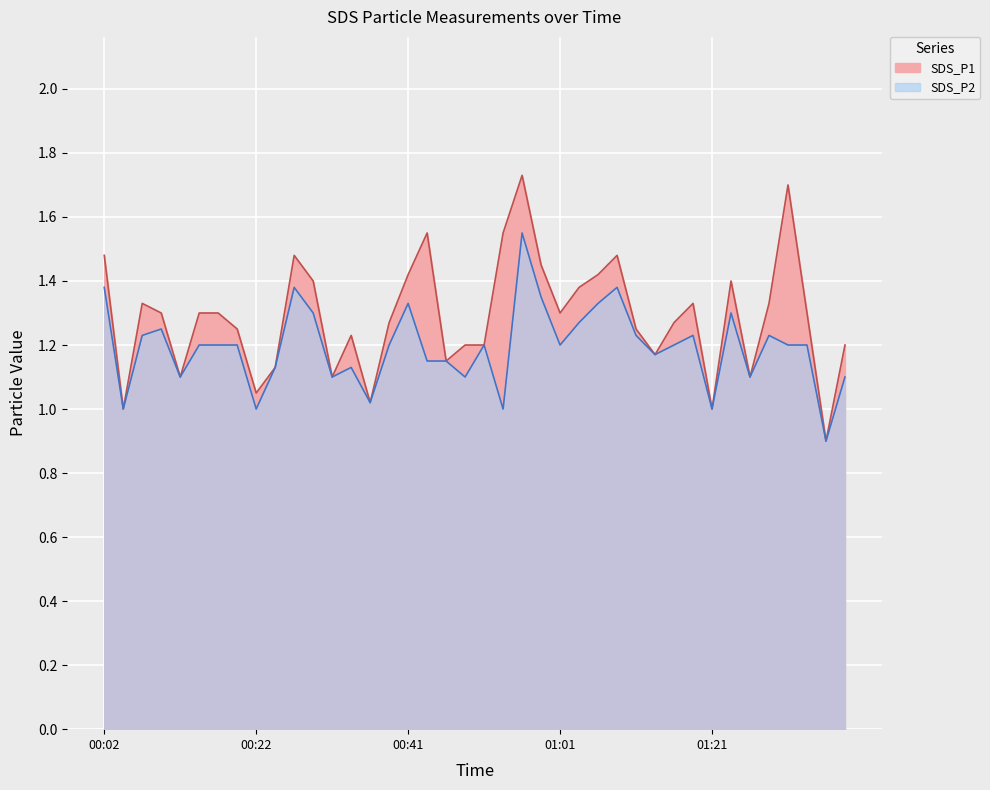

Read the SDS_P2 value at 2022/03/08 00:19:39.

1.2